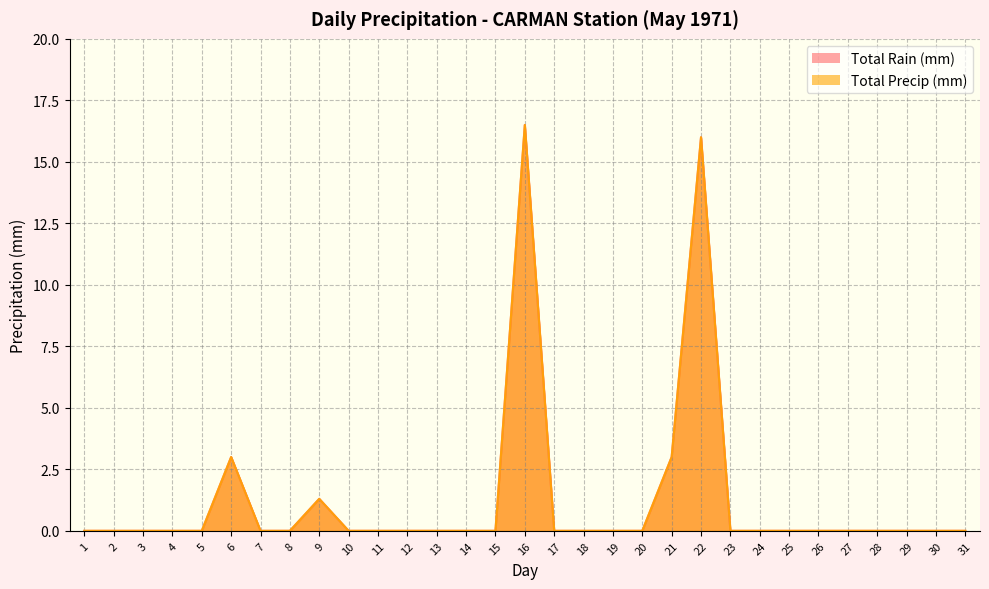

Which series has the widest spread of values?

Total Rain (mm)